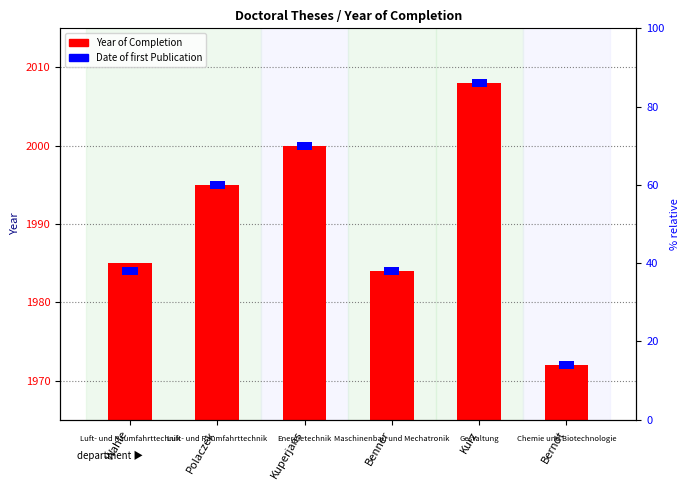

Reading left to right, list all the values displayed in this chart.

Wahle=1985	Polaczek=1995	Kuperjans=2000	Benner=1984	Kurz=2008	Berndt=1972